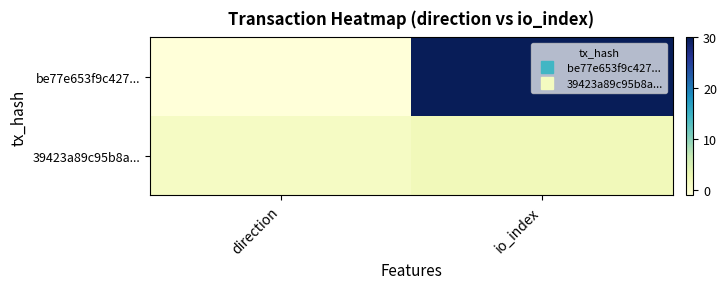

Reading left to right, list all the values displayed in this chart.

be77e653f9c427...: direction=-1	io_index=30
39423a89c95b8a...: direction=1	io_index=2